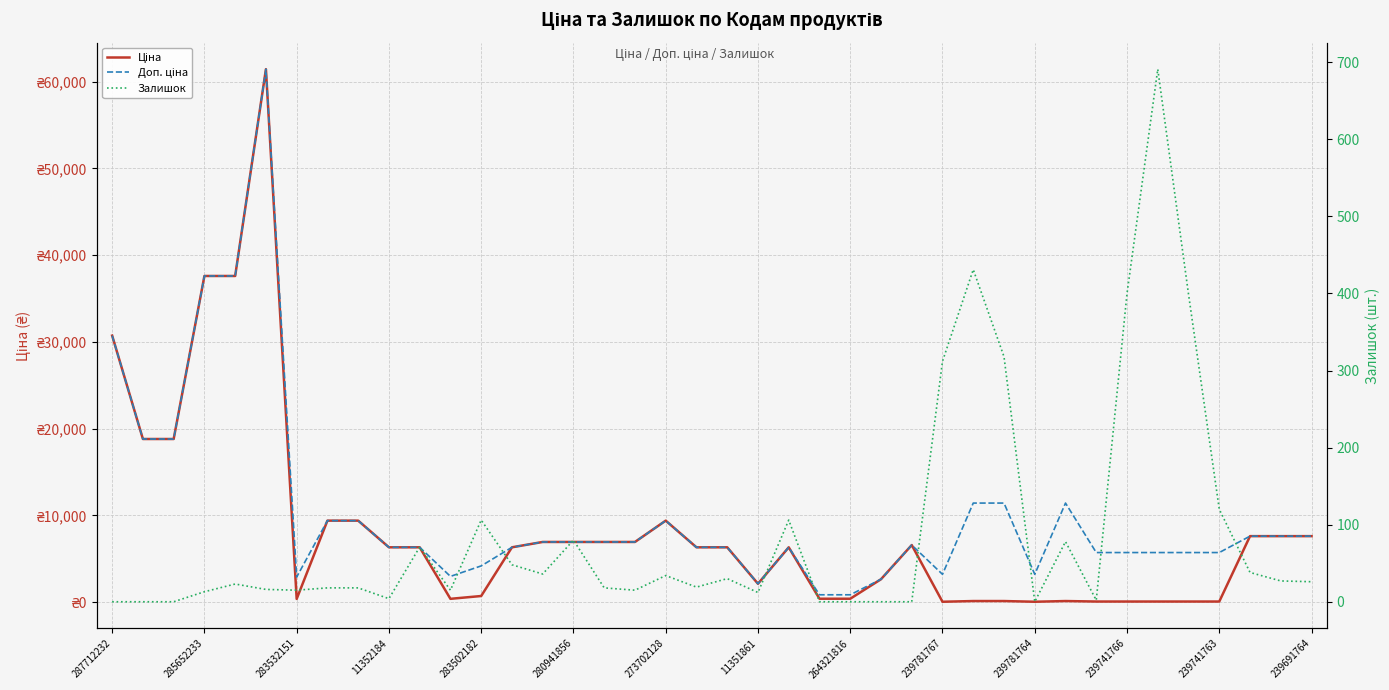

True or false: Залишок has more than 1 points higher than both neighbors.

True